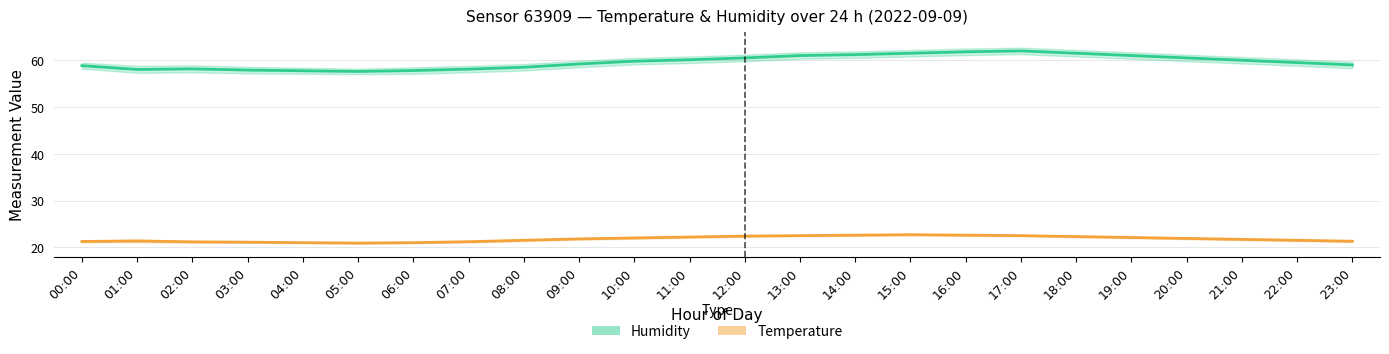

At which label does Temperature (mean) reach its minimum?

05:00